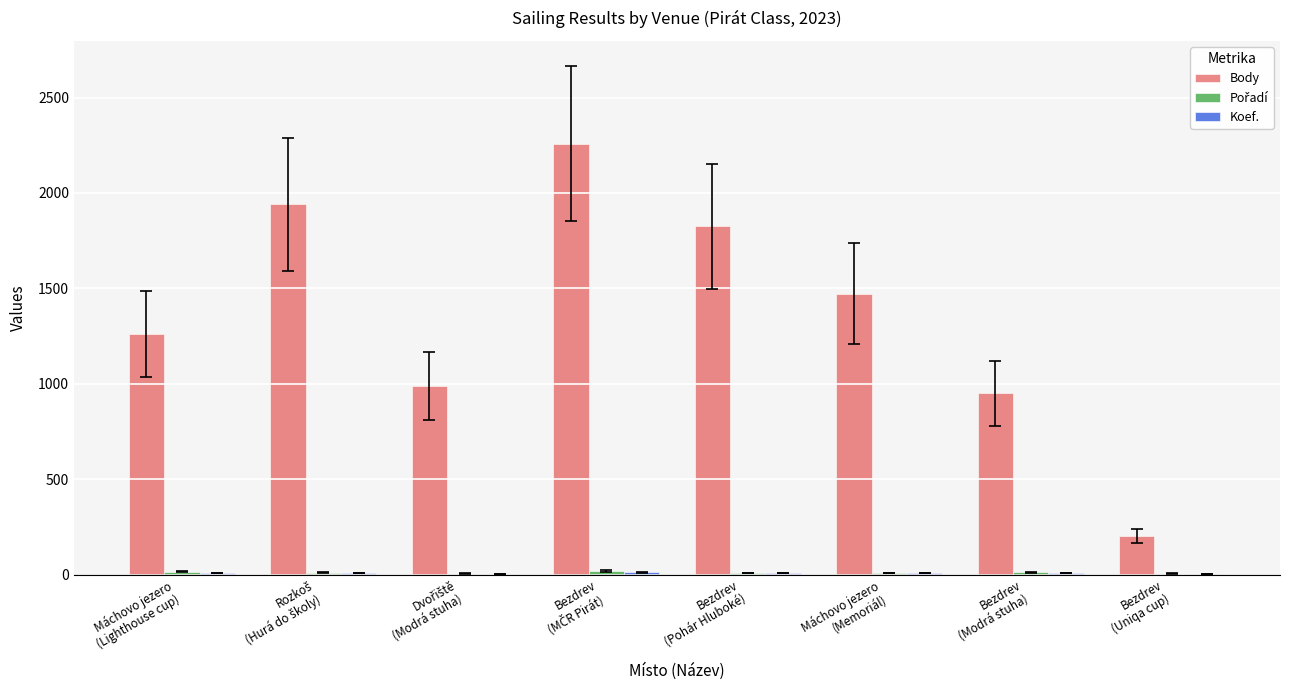

Which series has the largest total across all categories?

Body